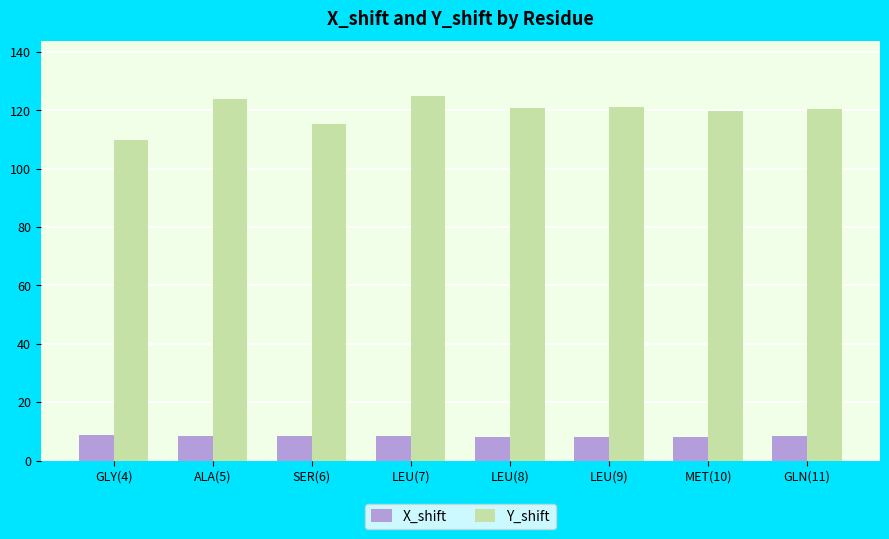

Between GLY(4) and LEU(7), which series saw the biggest shift?

Y_shift